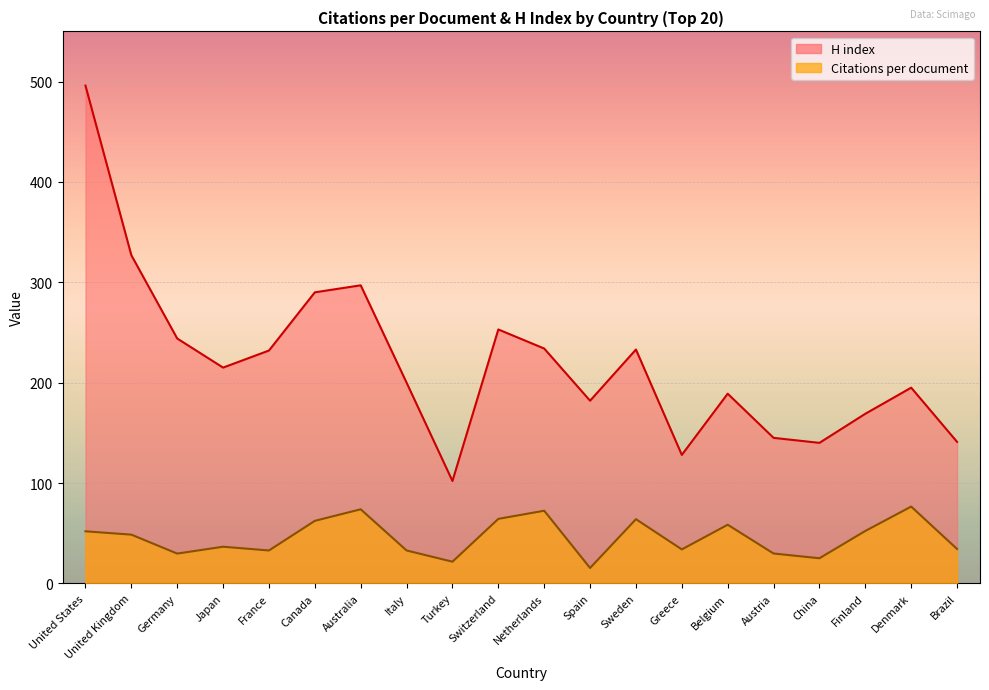

Where is the first local minimum for H index?

Japan